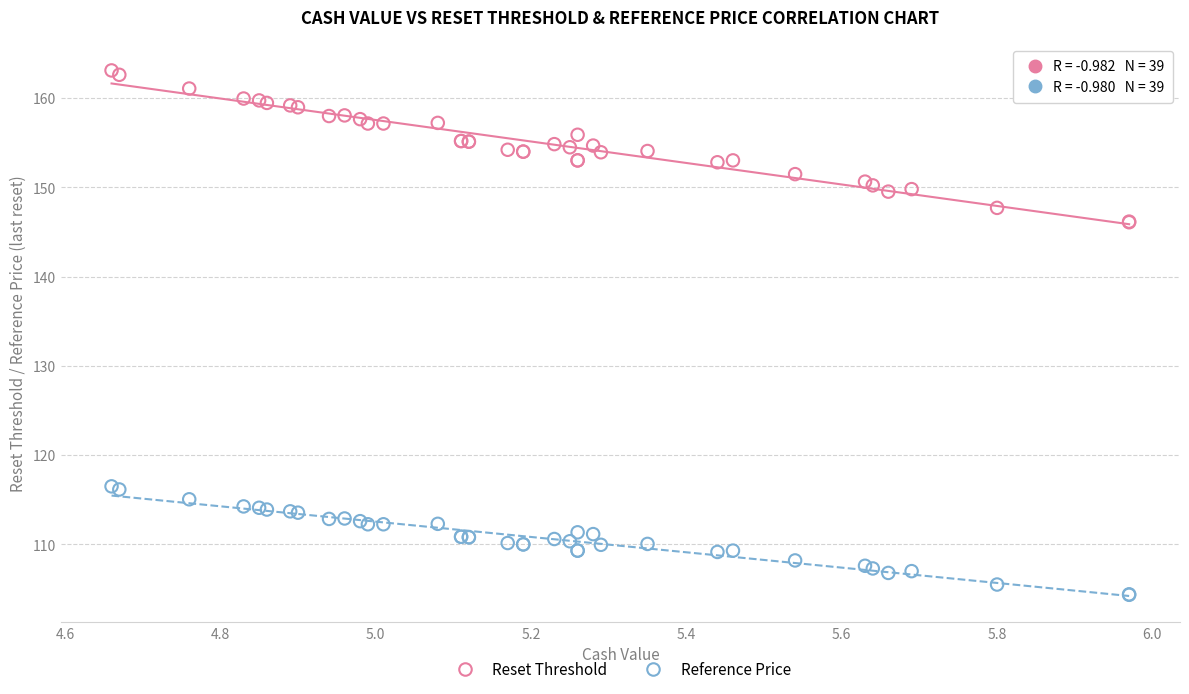

Which series contains the lowest Y value?

Reference Price